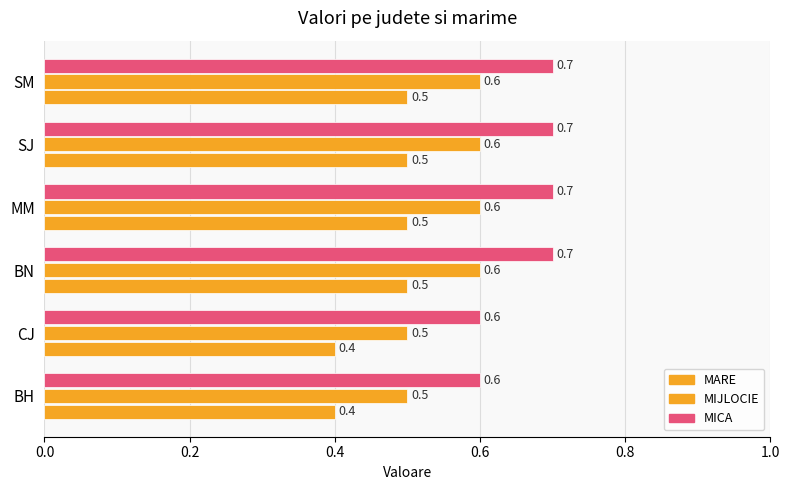

What is the smallest value displayed?

0.4